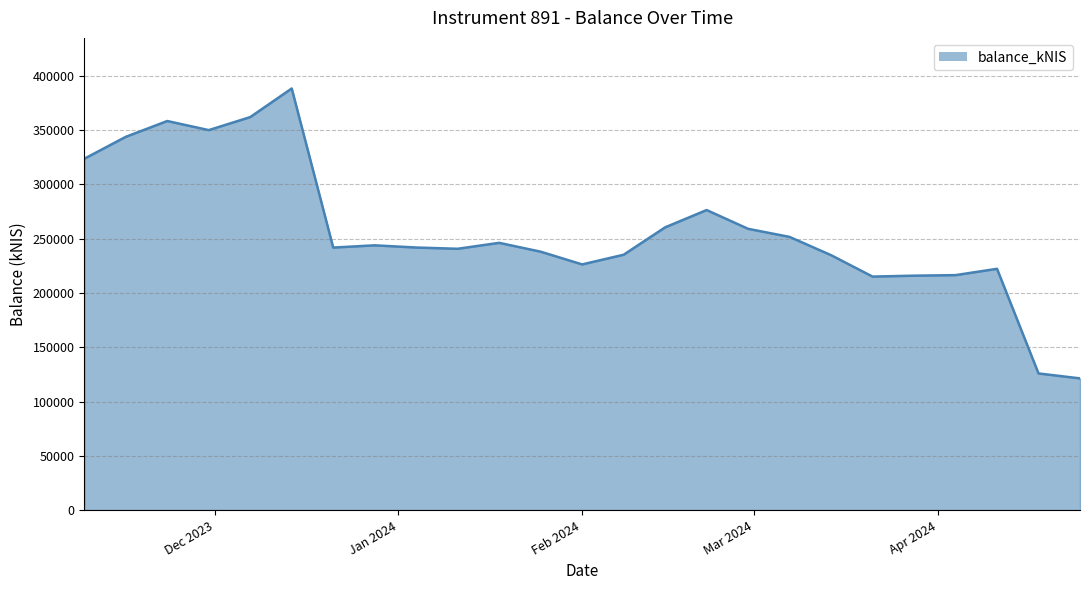

What is the greatest value displayed?

388288.3